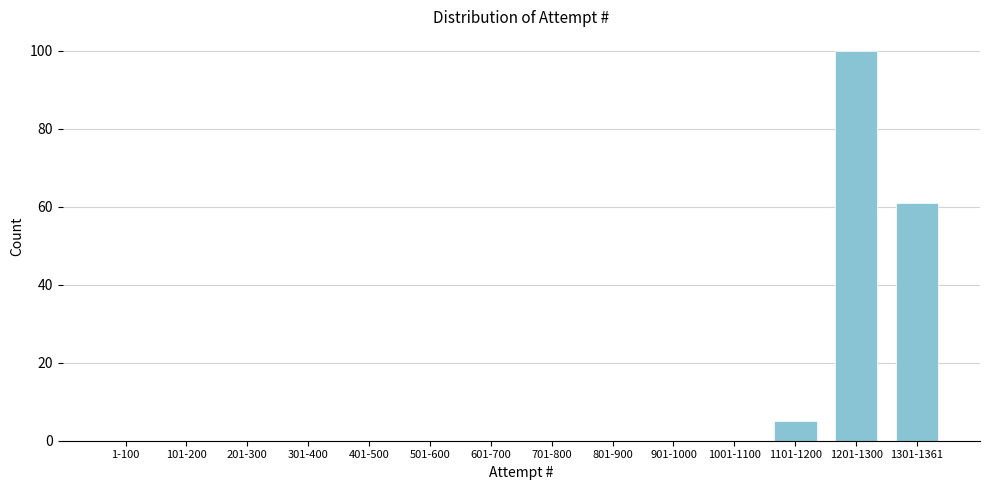

Reading left to right, list all the values displayed in this chart.

1-100=0	101-200=0	201-300=0	301-400=0	401-500=0	501-600=0	601-700=0	701-800=0	801-900=0	901-1000=0	1001-1100=0	1101-1200=5	1201-1300=100	1301-1361=61